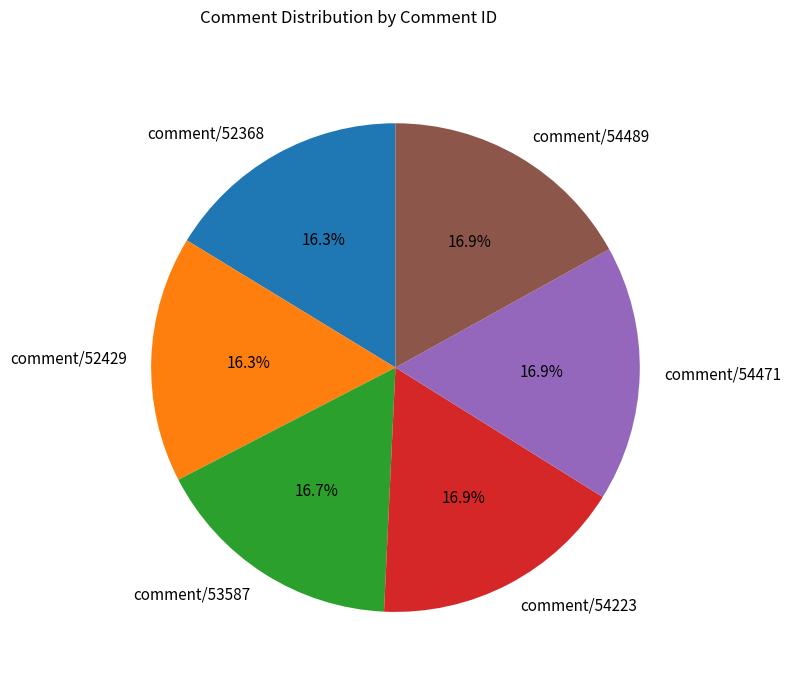

What is the ratio of the value at comment/53587 to the value at comment/54471?

1.0